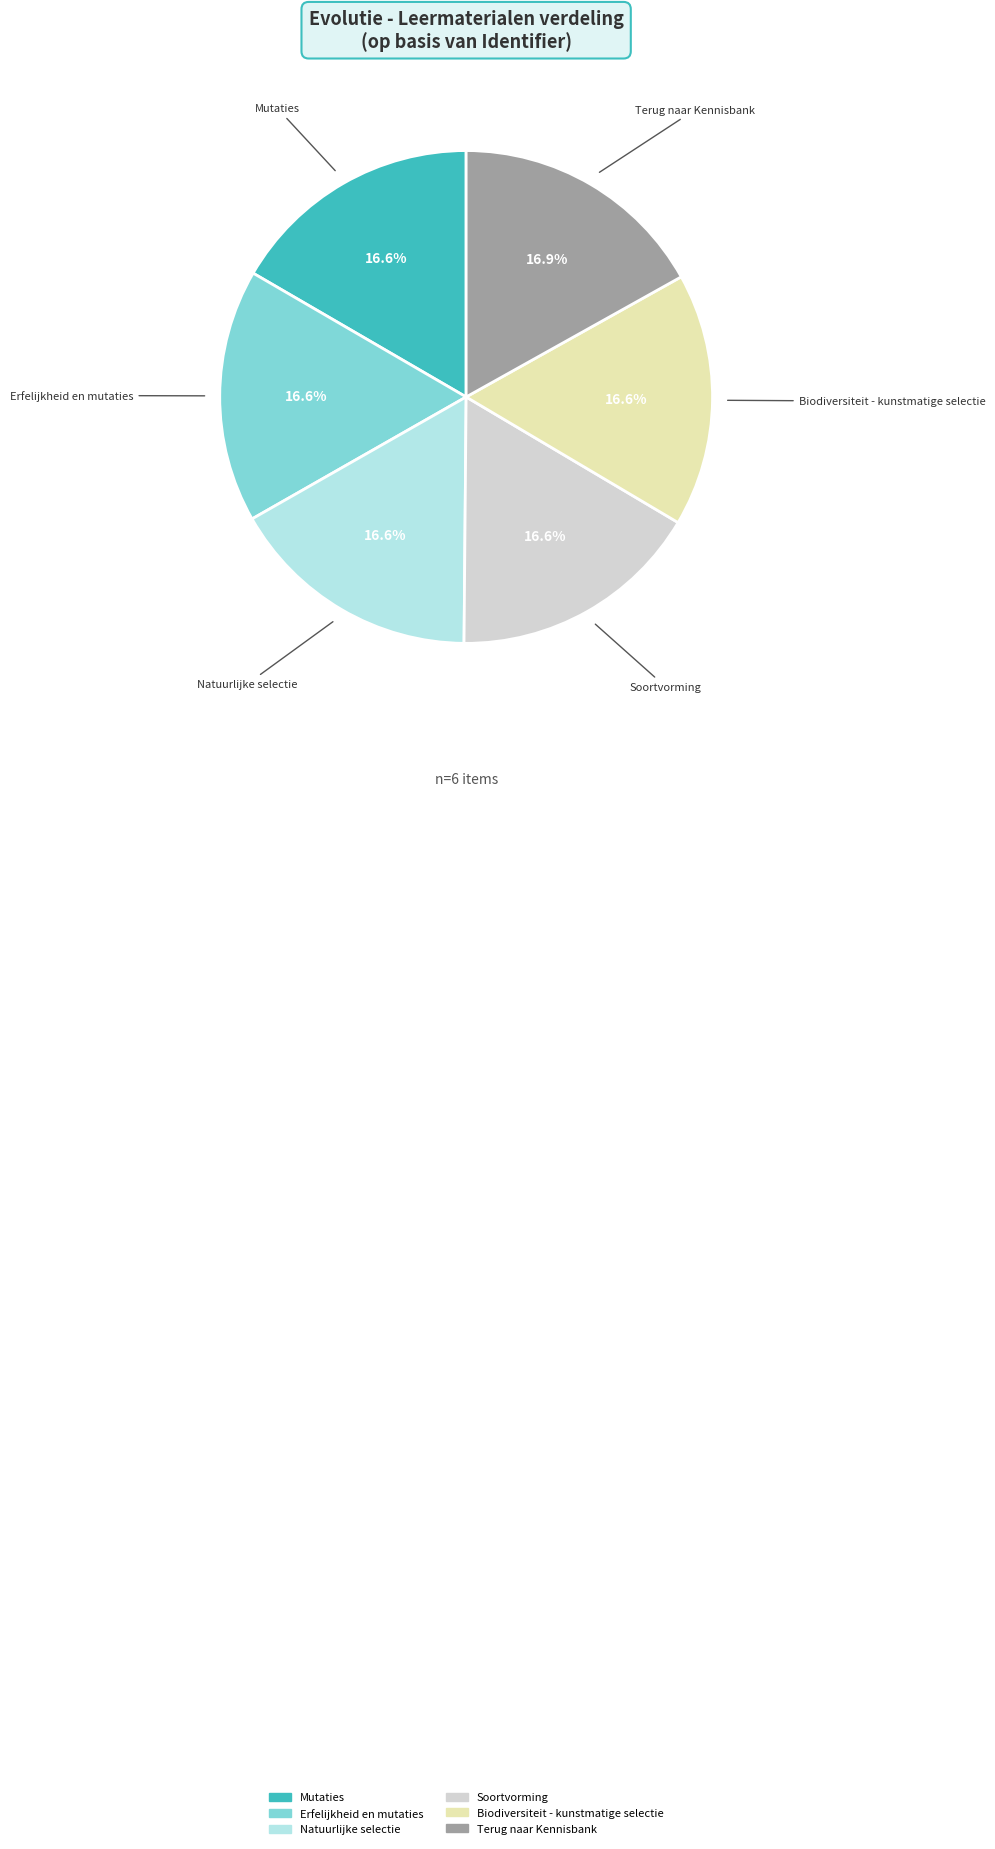

To the nearest percent, what is the combined percentage of Mutaties and Terug naar Kennisbank?

34%